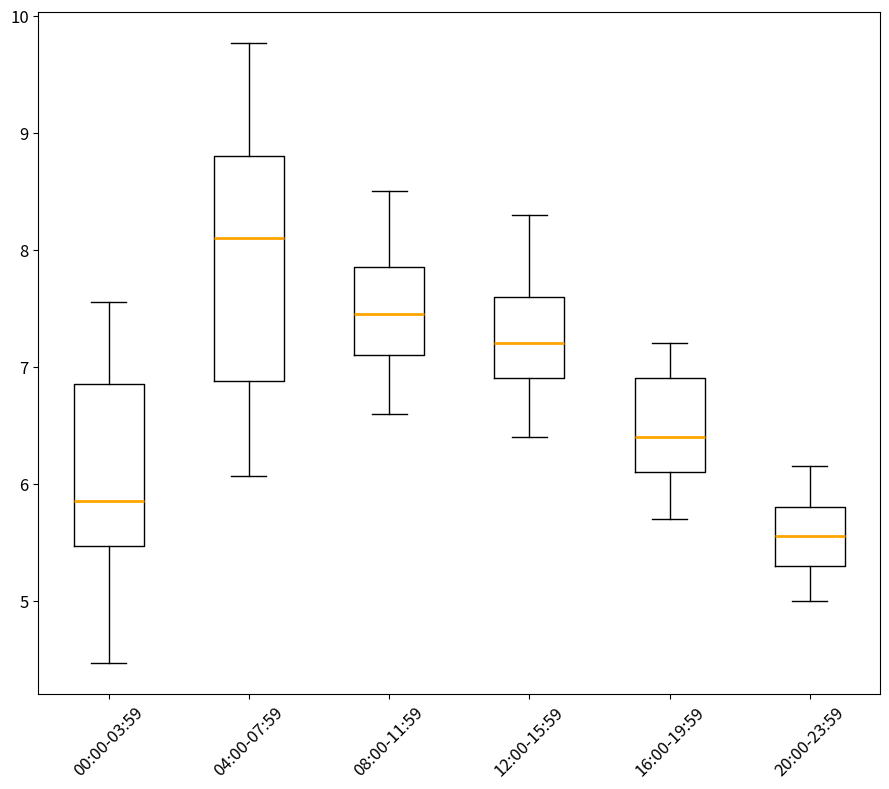

Where is the lower edge of the box for 04:00-07:59 on the y-axis? The values are not printed on the chart, so give them approximately, as read against the axis.

6.9